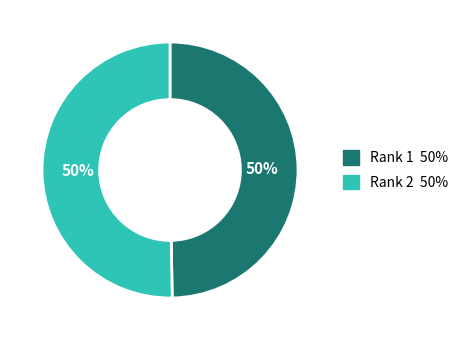

To the nearest percent, what is the average slice percentage?

50%